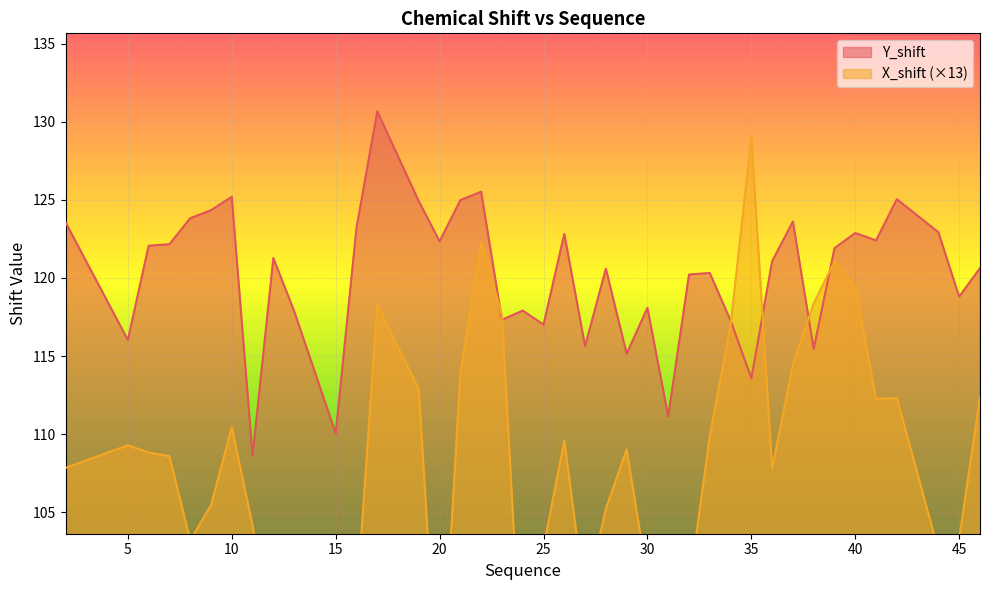

Which series has the largest range (max minus min)?

X_shift